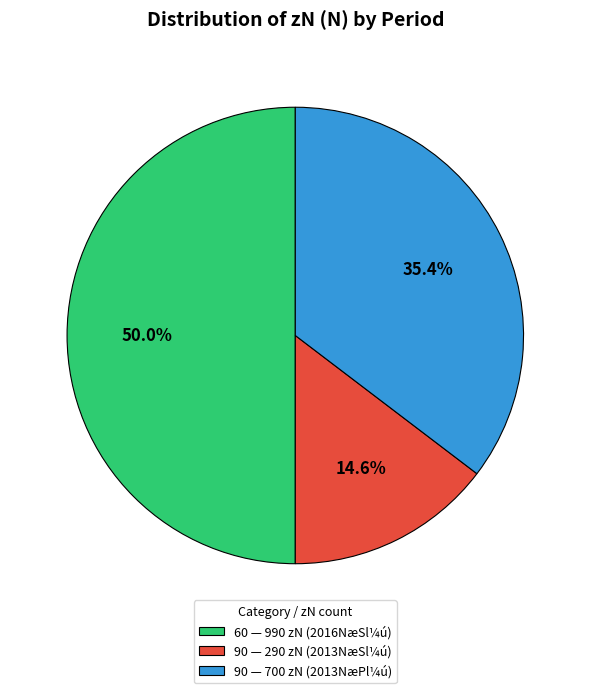

To the nearest percent, what is the average slice percentage?

33%